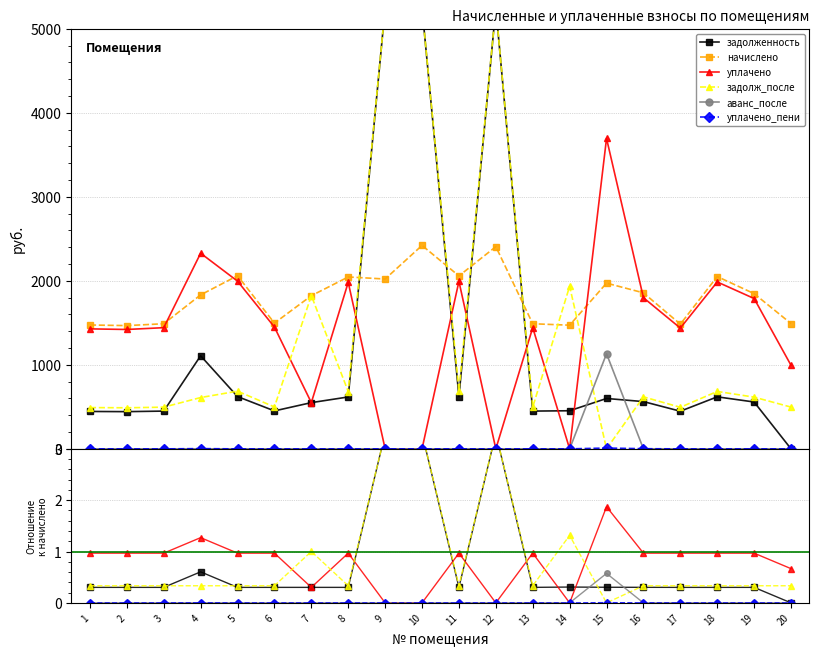

What is the difference between the maximum and minimum values in the начислено series?

954.6